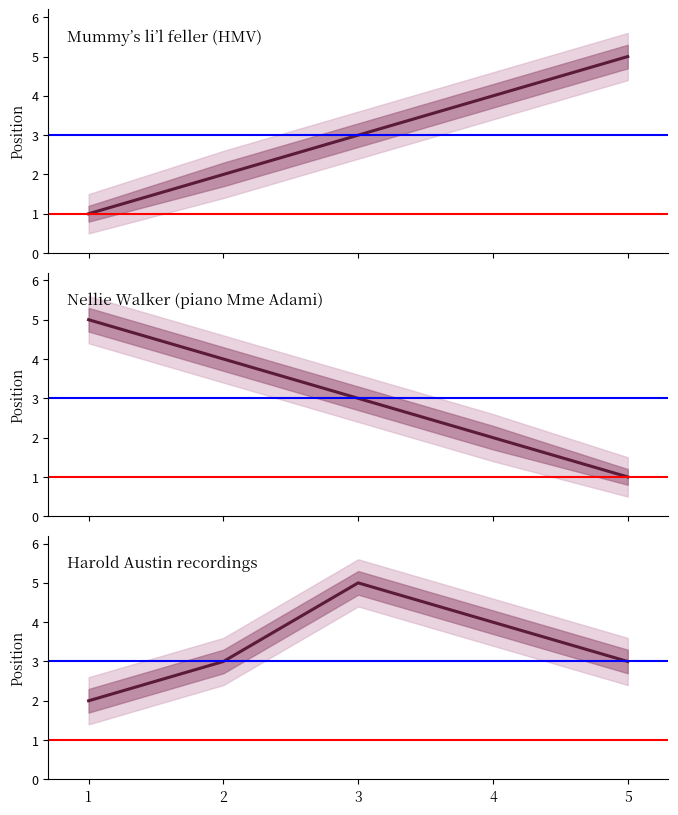

The value at 4 is 6. True or false?

False